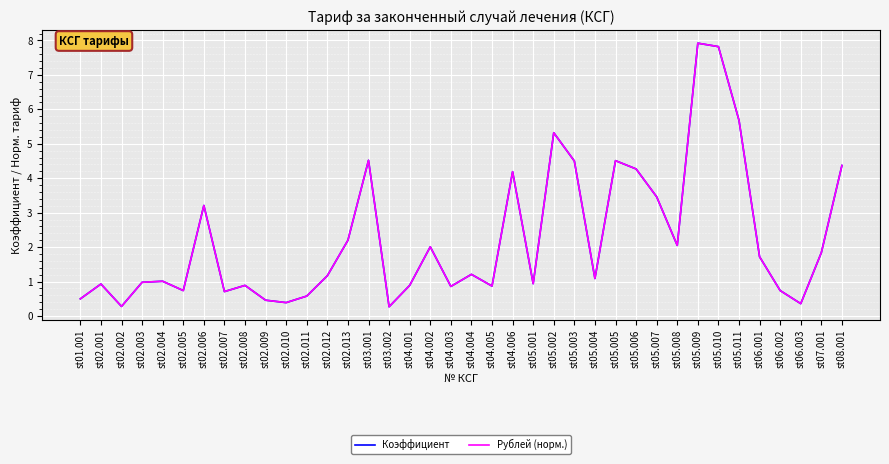

What is the sum of all Рублей (норм.) values?

85.5